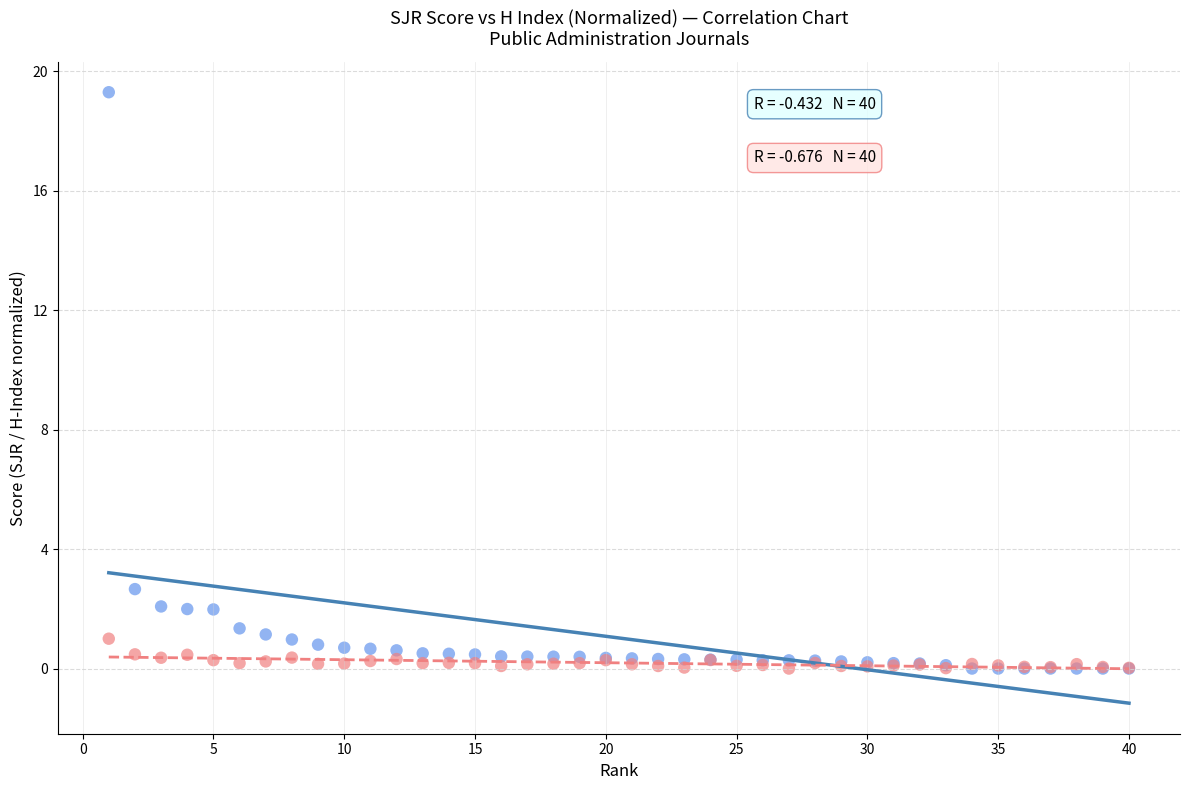

What are all the series names shown in the legend?

SJR Score, H Index (normalized)